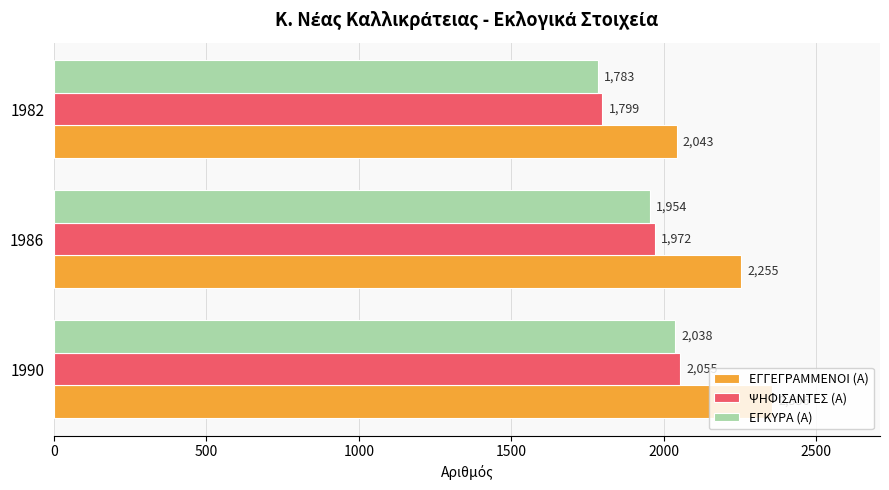

Which series has the largest range (max minus min)?

ΕΓΓΕΓΡΑΜΜΕΝΟΙ (Α)